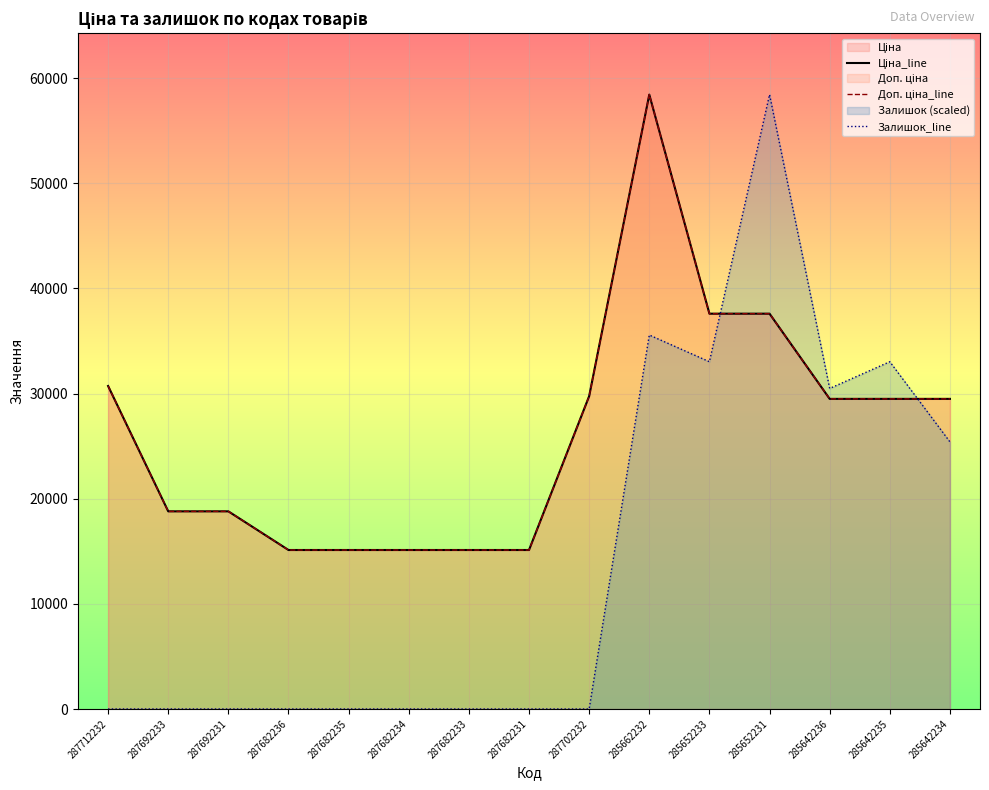

What is the maximum value for Ціна_line?

58426.5